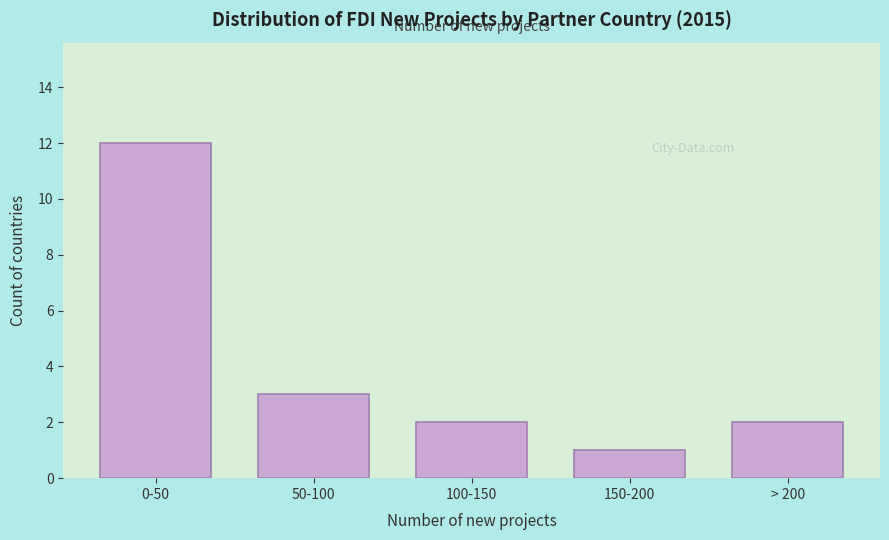

Reading right to left, extract all data points from this chart.

2	1	2	3	12